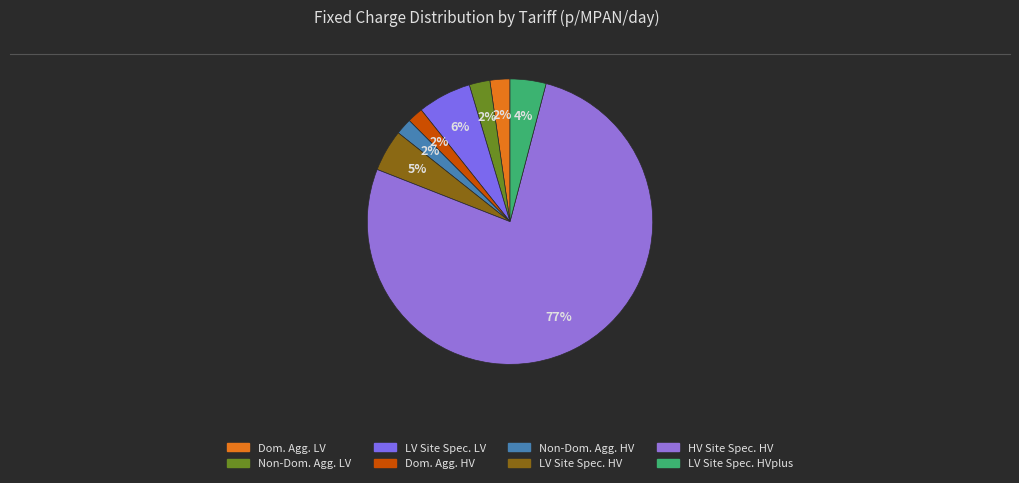

How many segments does this pie chart have?

8